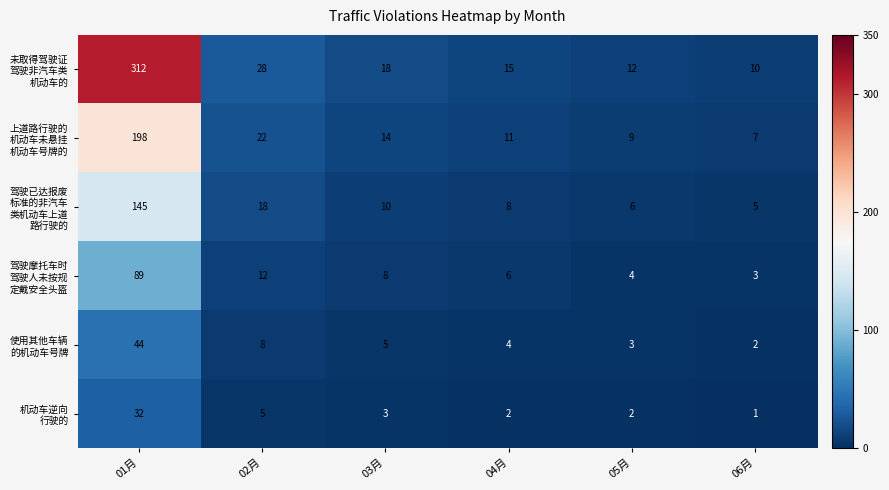

What is the total value across all series at 05月?

36